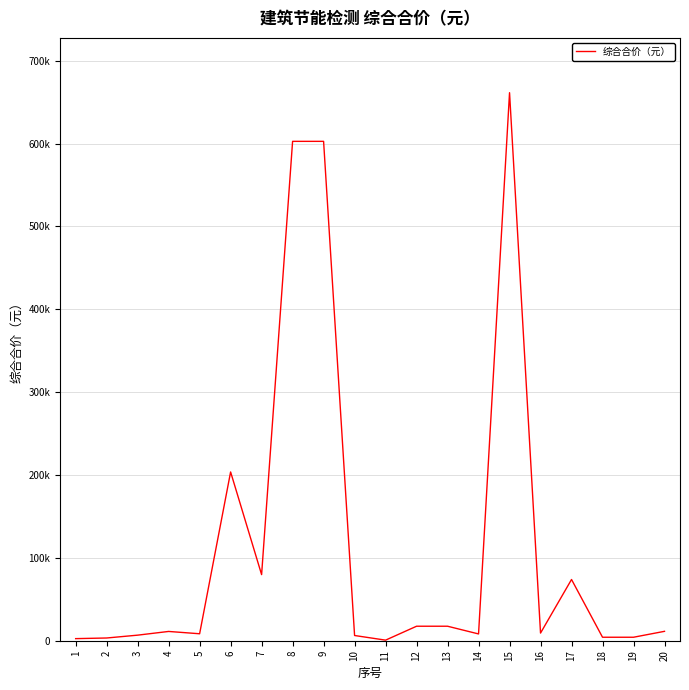

Does the chart display data point markers on the line(s)?

No